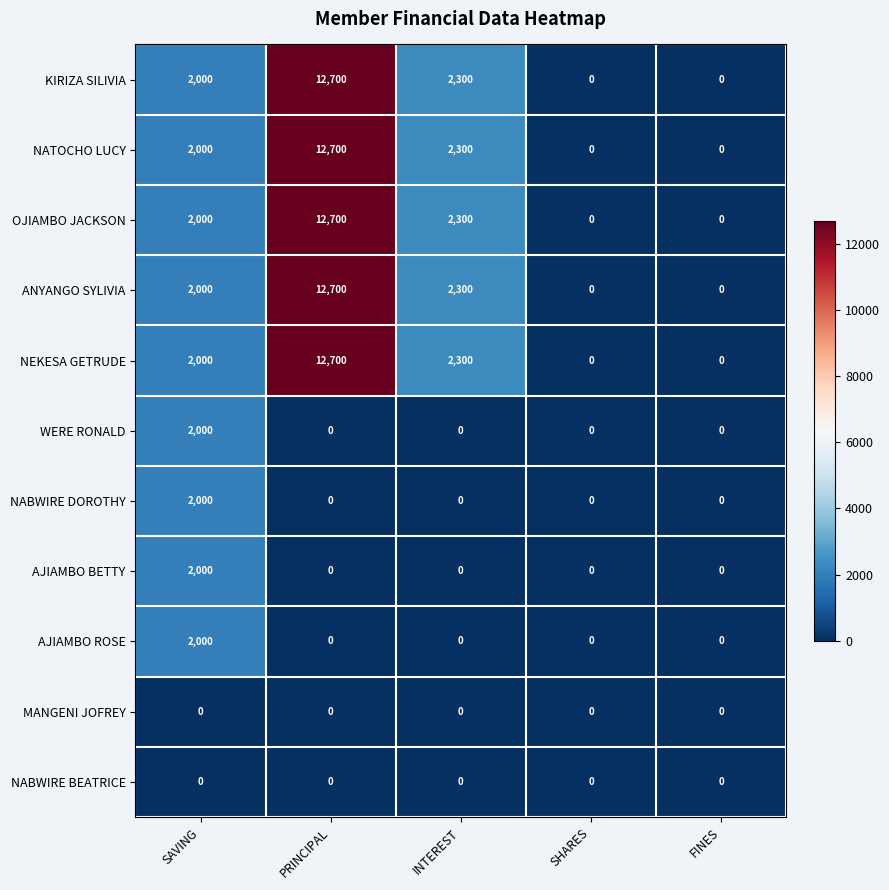

Which category has the highest value across all series?

PRINCIPAL